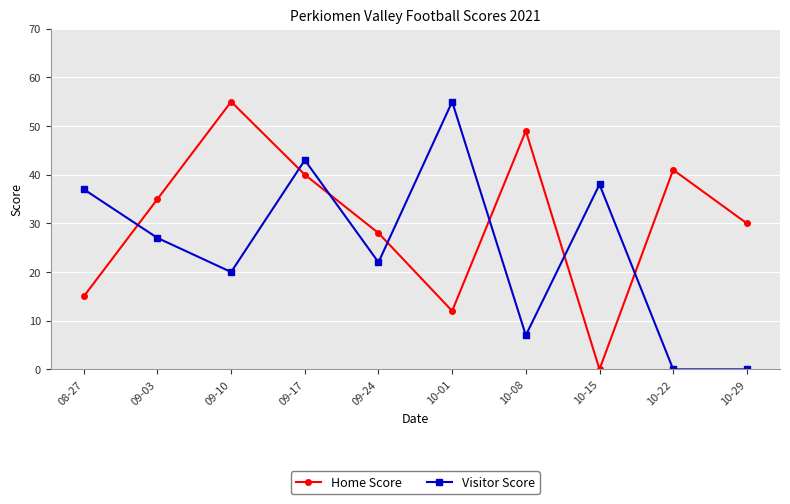

At 09-10, list the series in order from smallest to largest.

Visitor Score, Home Score